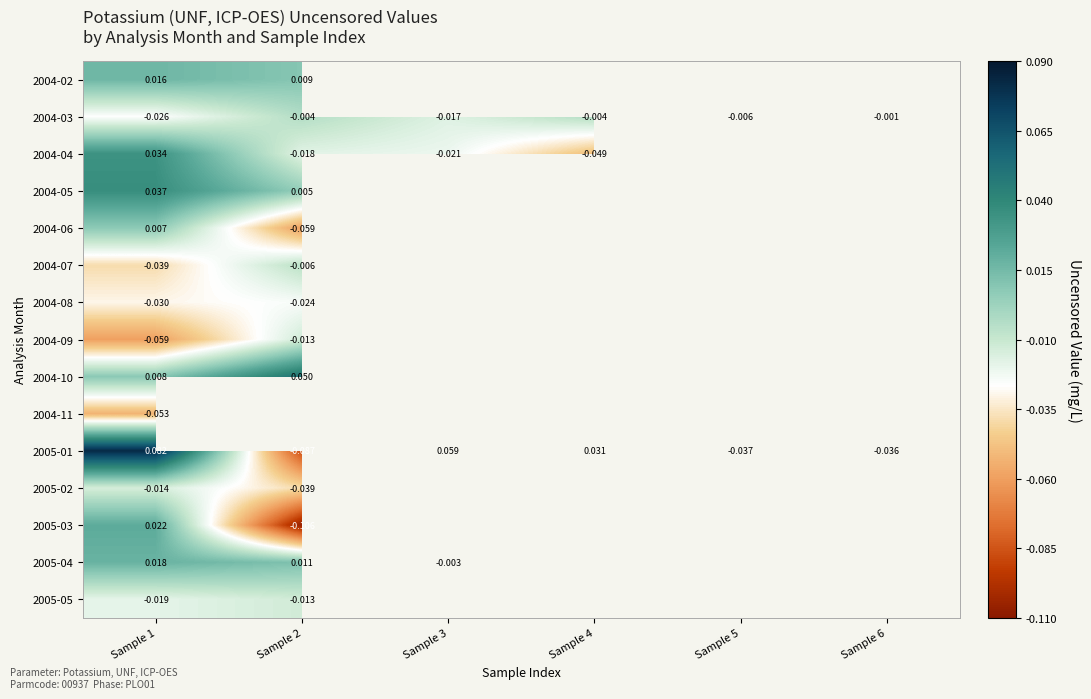

Which label corresponds to the largest value in the chart?

Sample 1